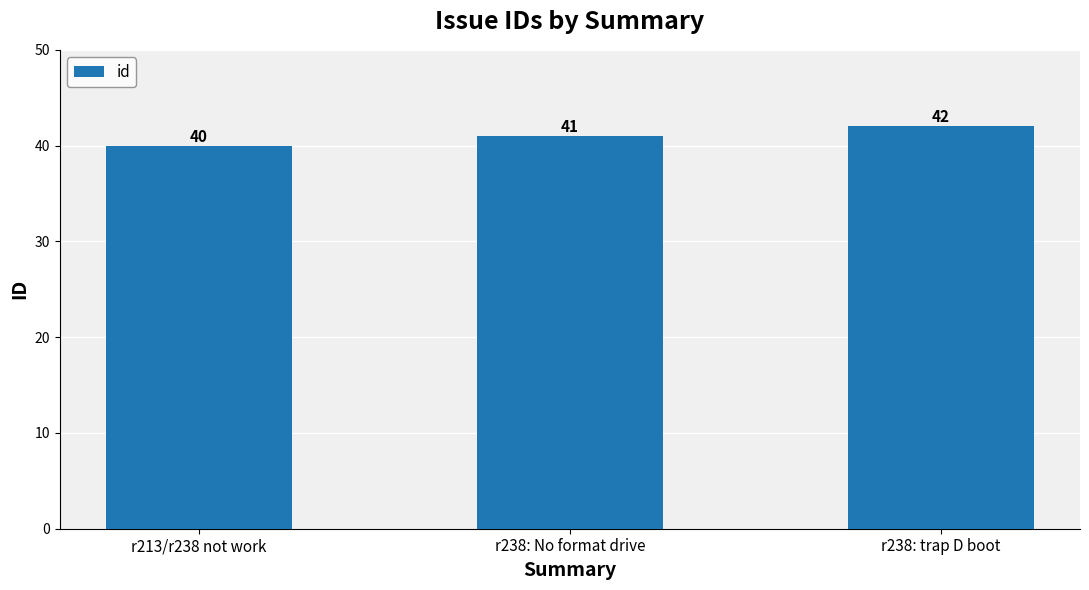

What is the change in value from r213/r238 not work to r238: trap D boot?

+2